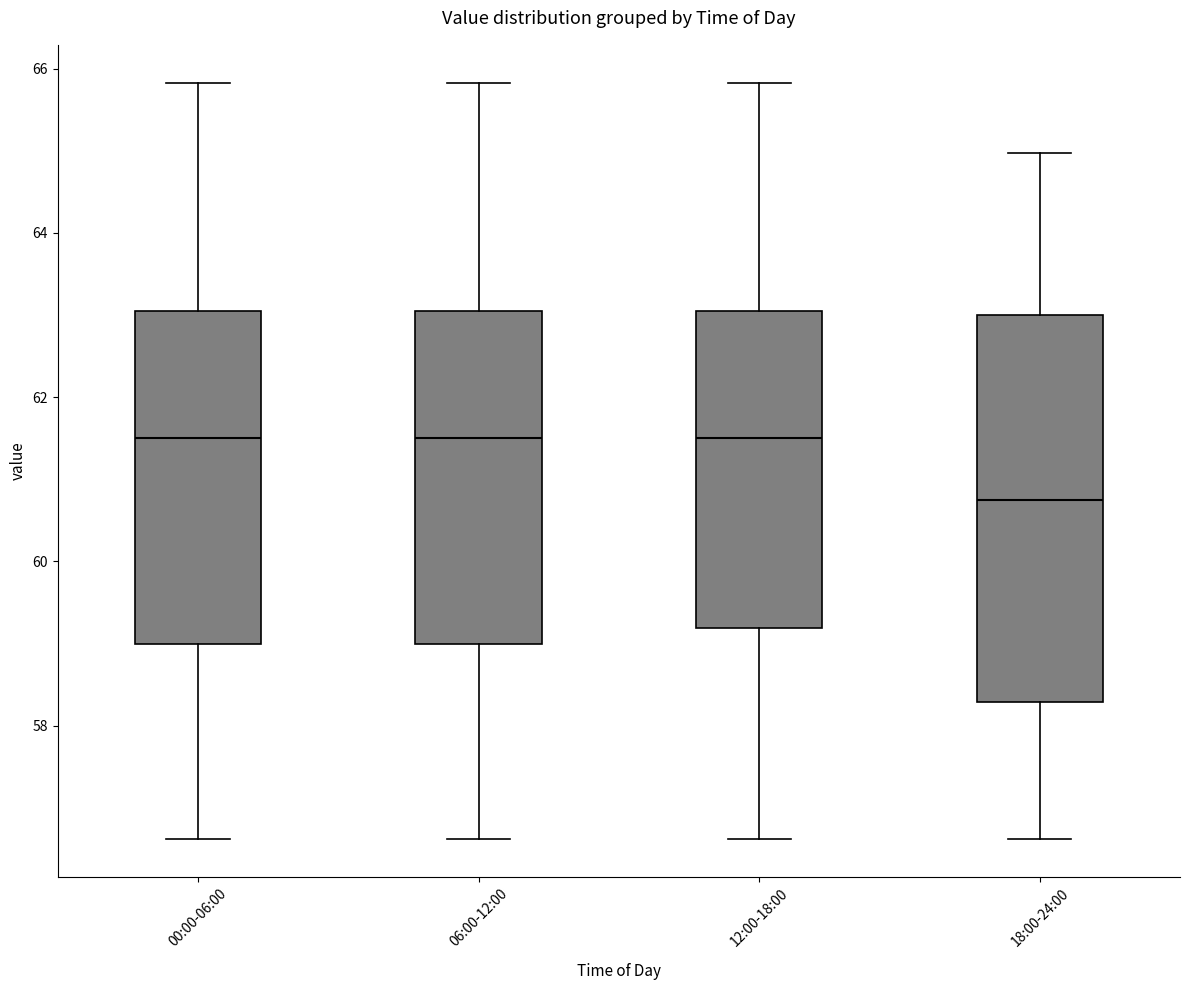

Reading left to right, read every box against the y-axis: the position of its median line, the range the box covers, and the ends of its whiskers. The values are not printed on the chart, so give them approximately, as read against the axis.

00:00-06:00: median 61.6, box 59.0 to 63.0, whiskers 56.6 to 65.8
06:00-12:00: median 61.6, box 59.0 to 63.0, whiskers 56.6 to 65.8
12:00-18:00: median 61.6, box 59.2 to 63.0, whiskers 56.6 to 65.8
18:00-24:00: median 60.8, box 58.2 to 63.0, whiskers 56.6 to 65.0